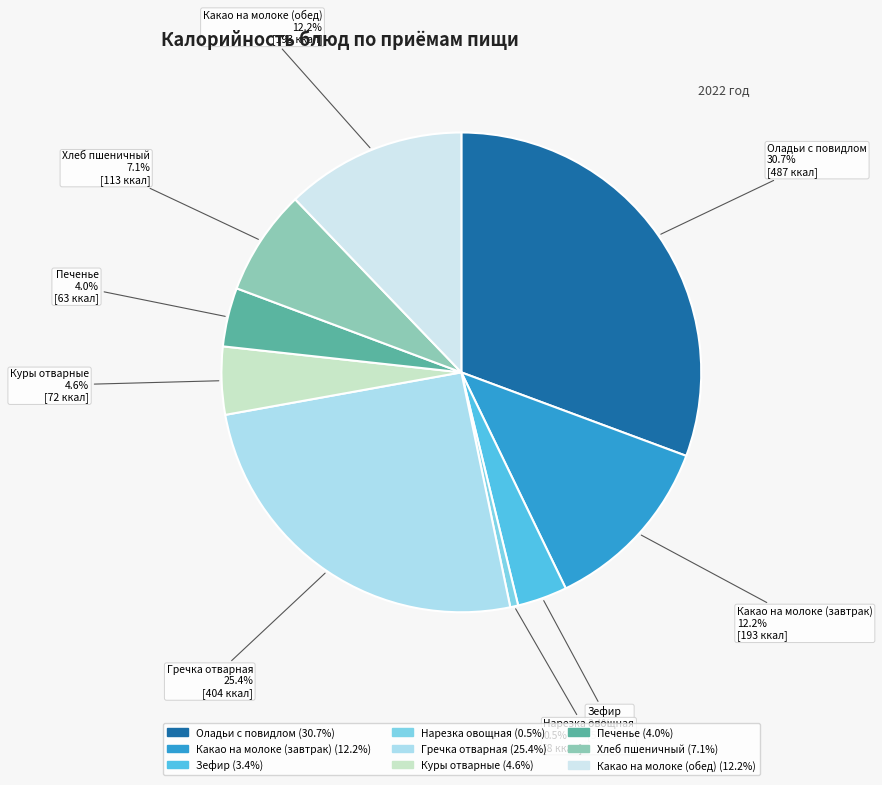

Is the sum of Куры отварные and Печенье greater than half?

No